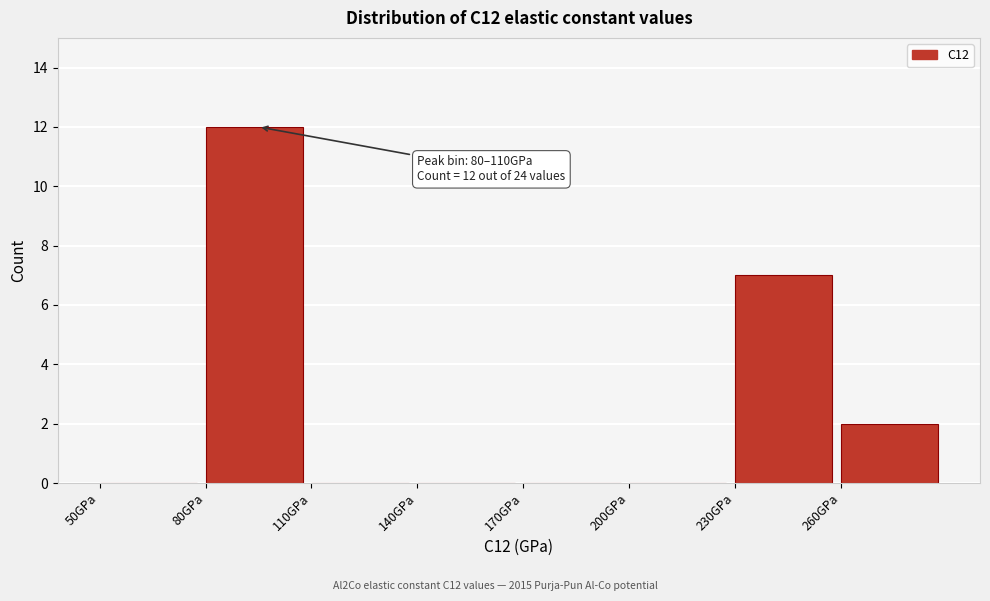

Which range on the x-axis has the tallest bar?

80 to 110